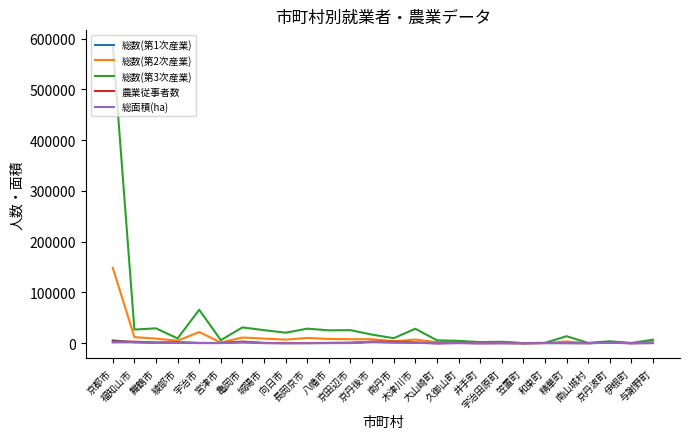

Which series has the largest total across all categories?

総数(第3次産業)